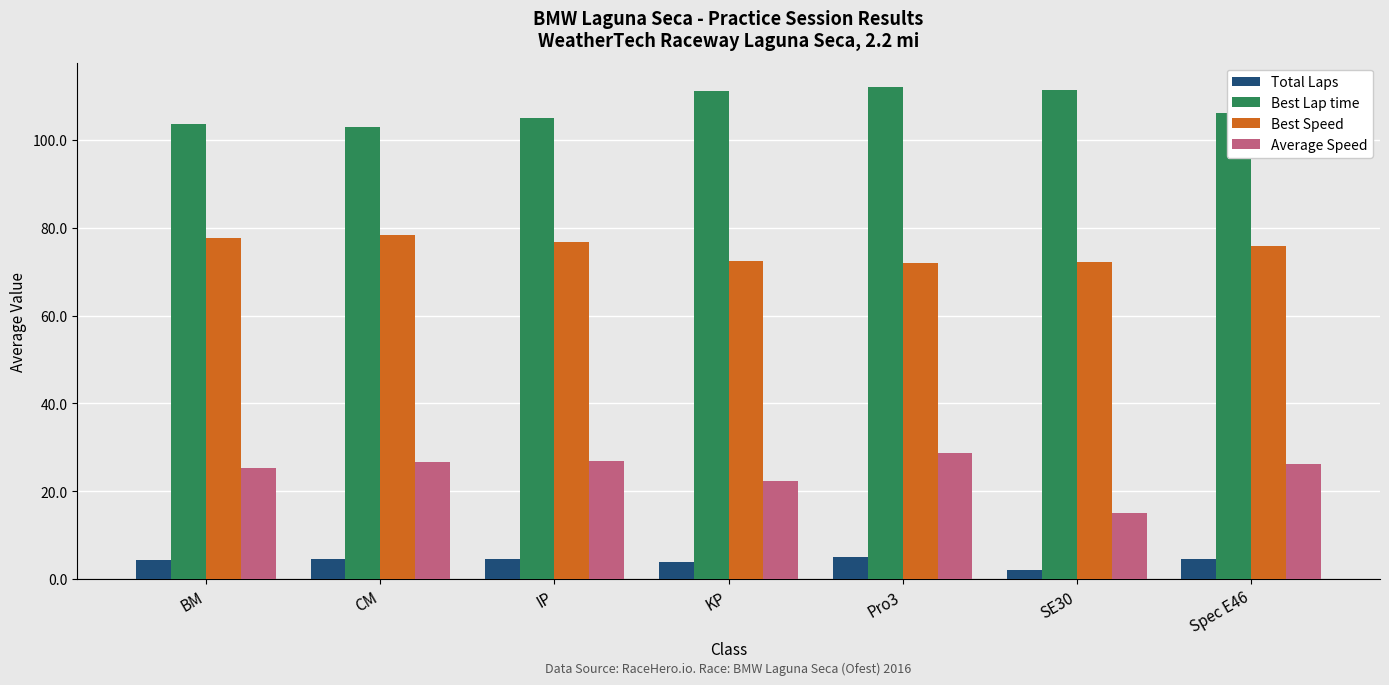

What is the spread (max minus min) of values at IP?

100.4